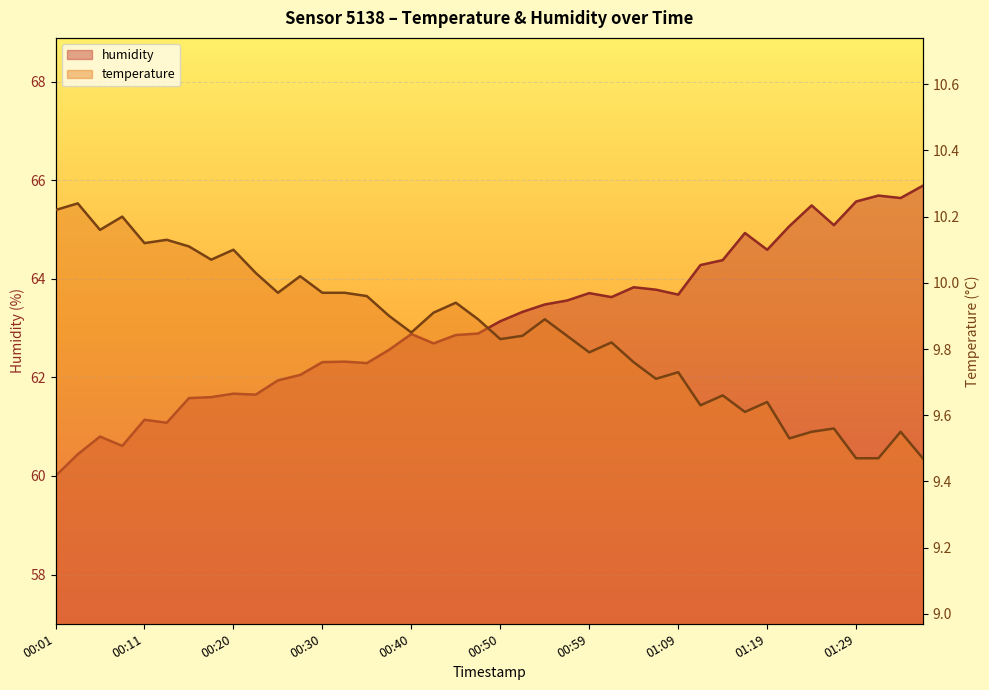

What is the spread (max minus min) of values at 00:50?

53.3